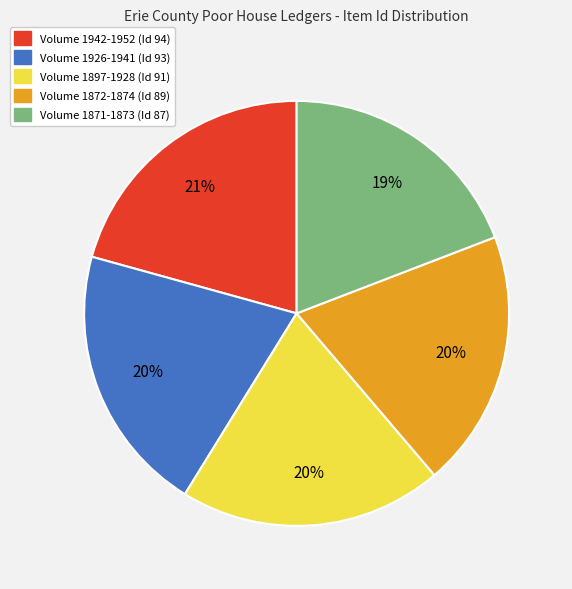

Count the number of slices in the pie.

5